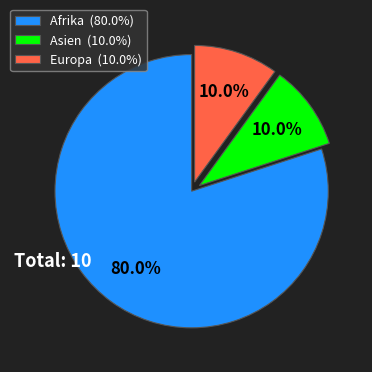

Is Europa (10.0%) the majority of the pie?

No